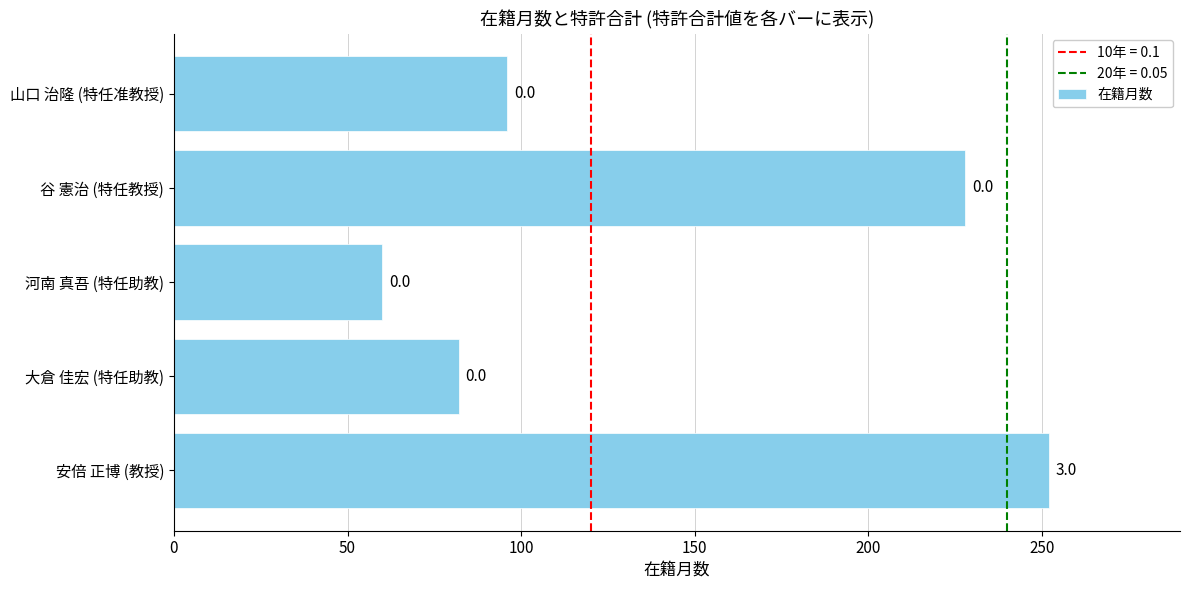

How many values are below 96?

2